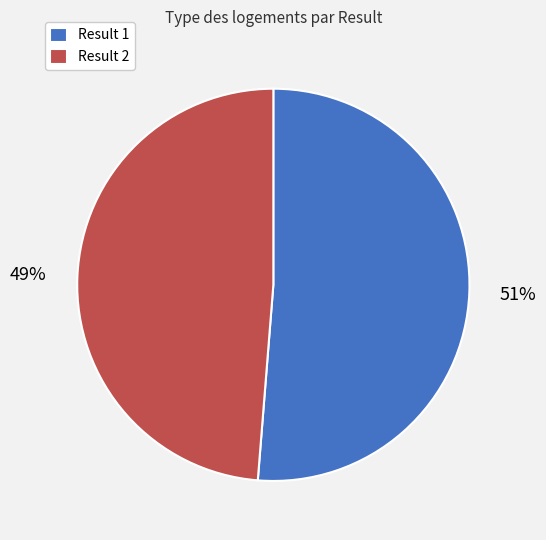

Which category has the biggest portion of the pie?

Result 1